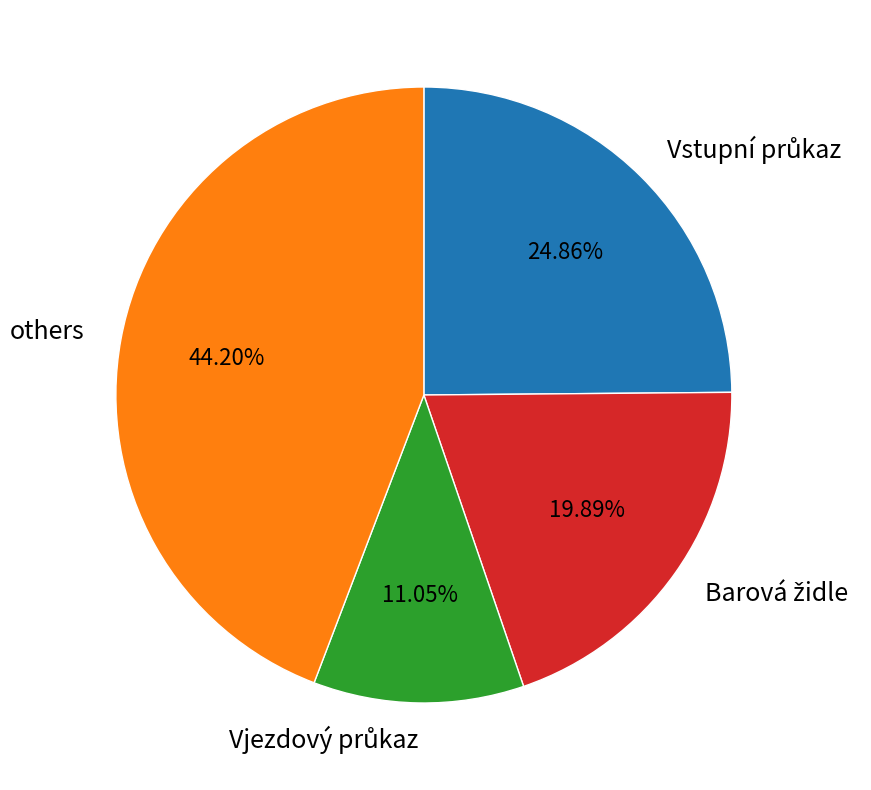

Is there any slice that represents more than half of the pie?

No